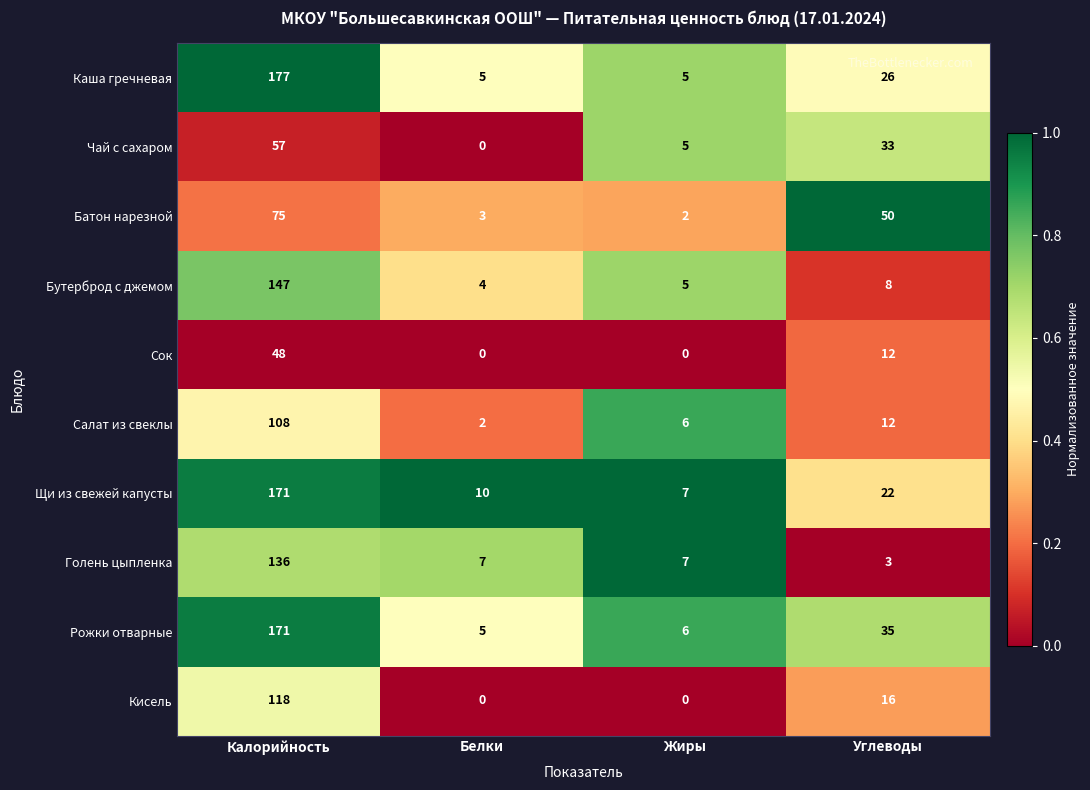

True or false: Голень цыпленка has a value of 136 at Калорийность.

True